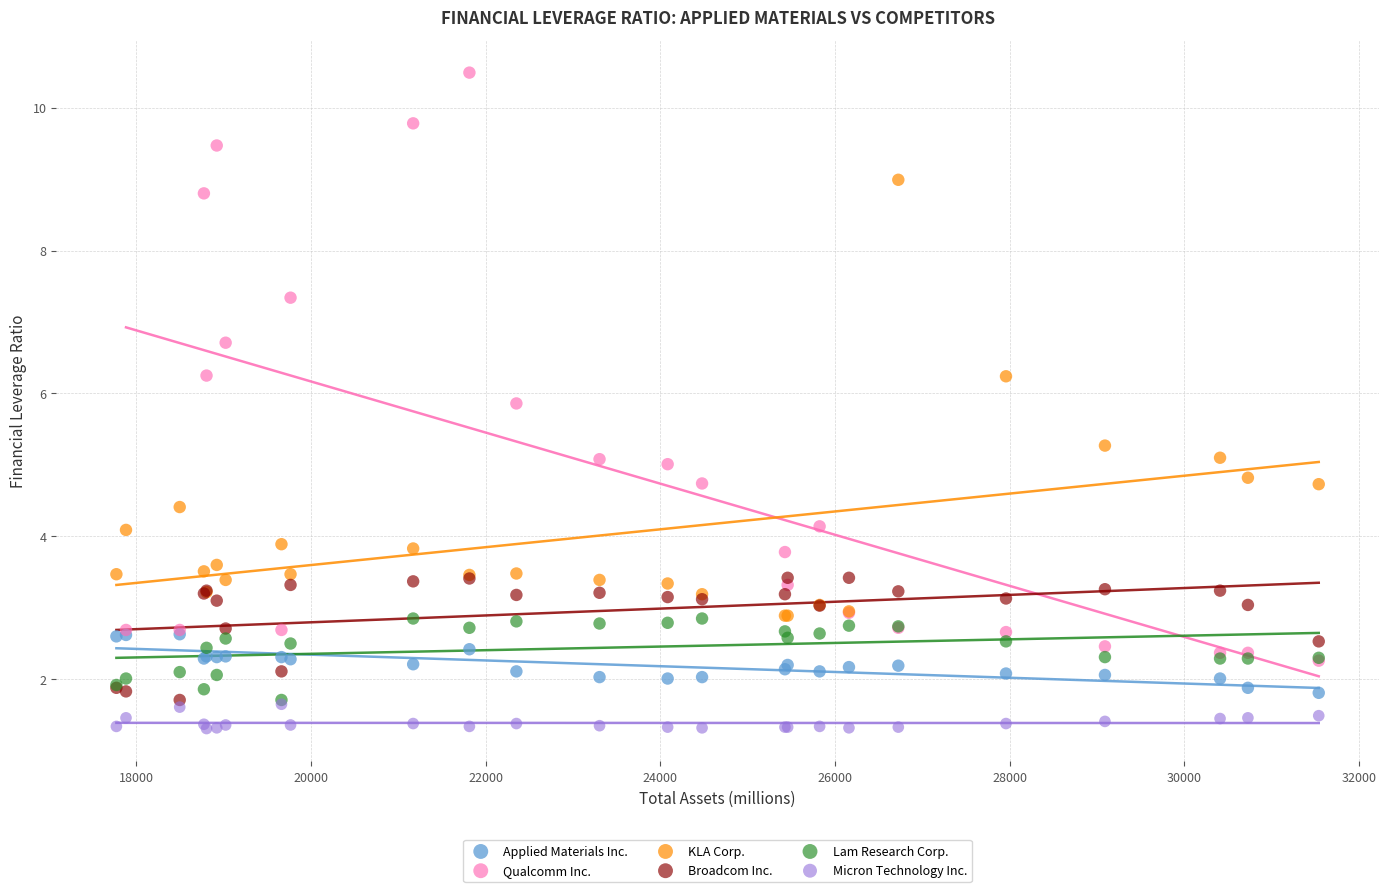

Which series has the widest spread of Y values?

Qualcomm Inc.